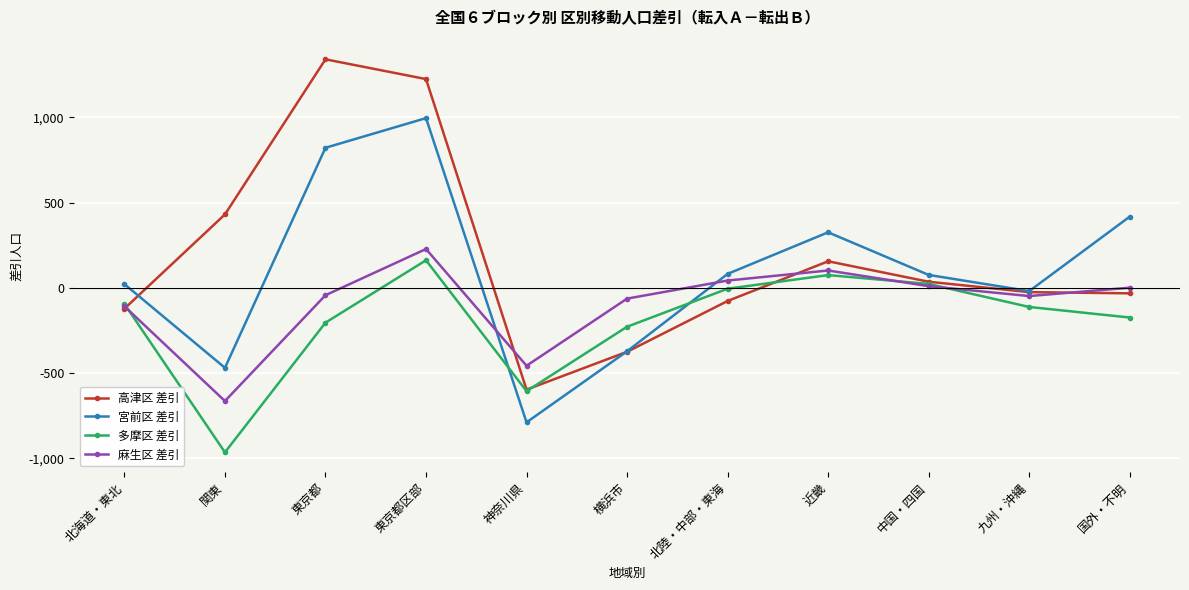

List the series in order of their peak value, lowest first.

多摩区 差引, 麻生区 差引, 宮前区 差引, 高津区 差引